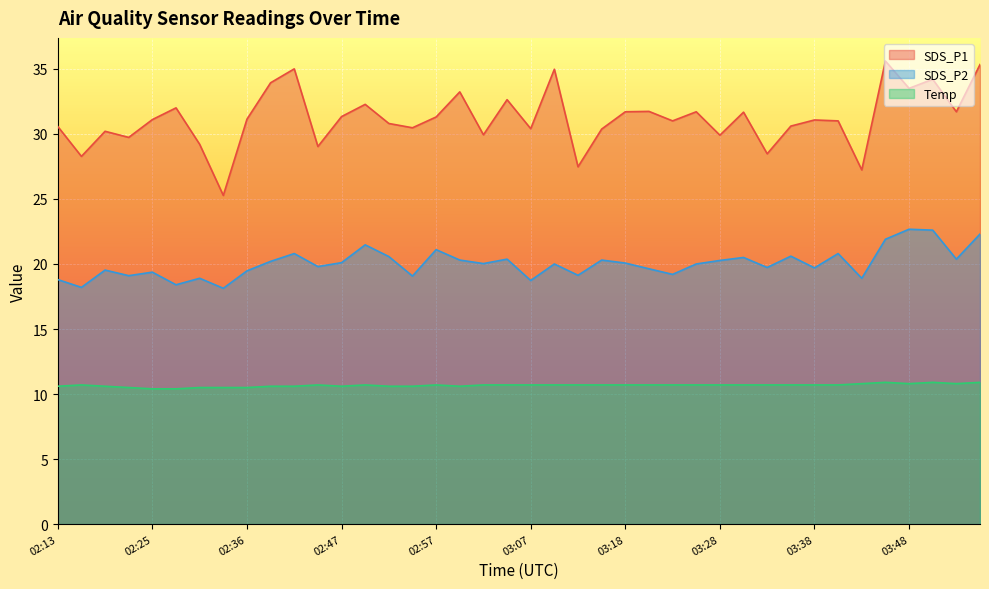

True or false: Temp and SDS_P1 cross at least once.

False